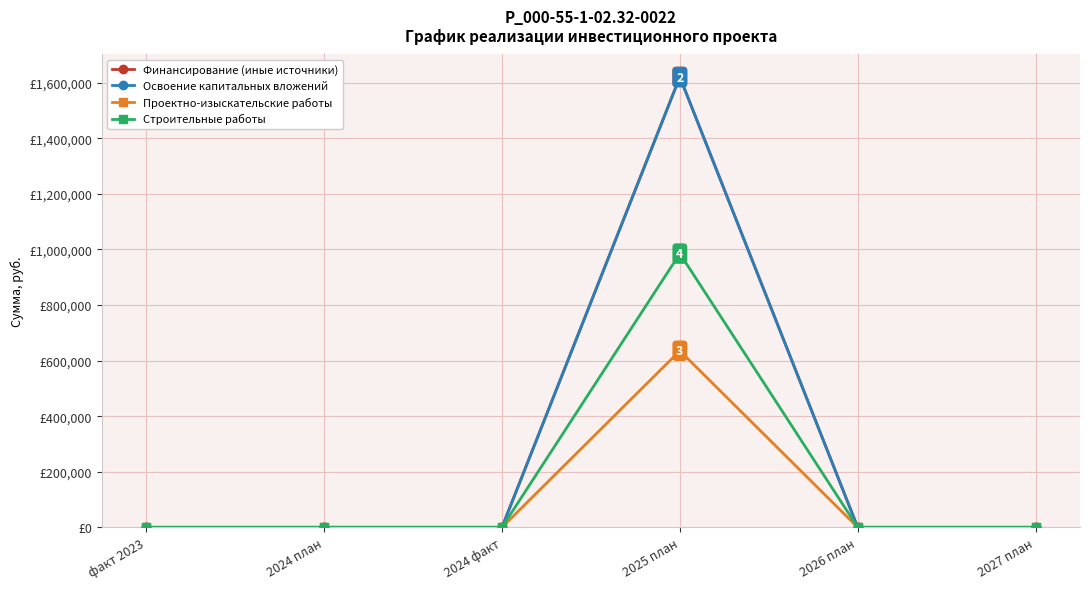

True or false: Освоение капитальных вложений and Проектно-изыскательские работы intersect in this chart.

False